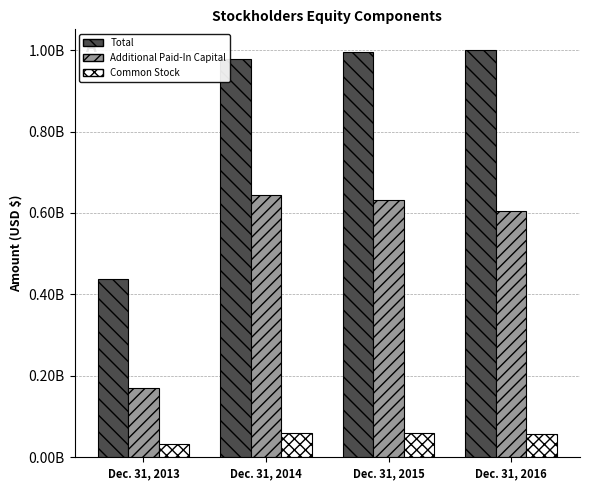

Which series has the largest range (max minus min)?

Total